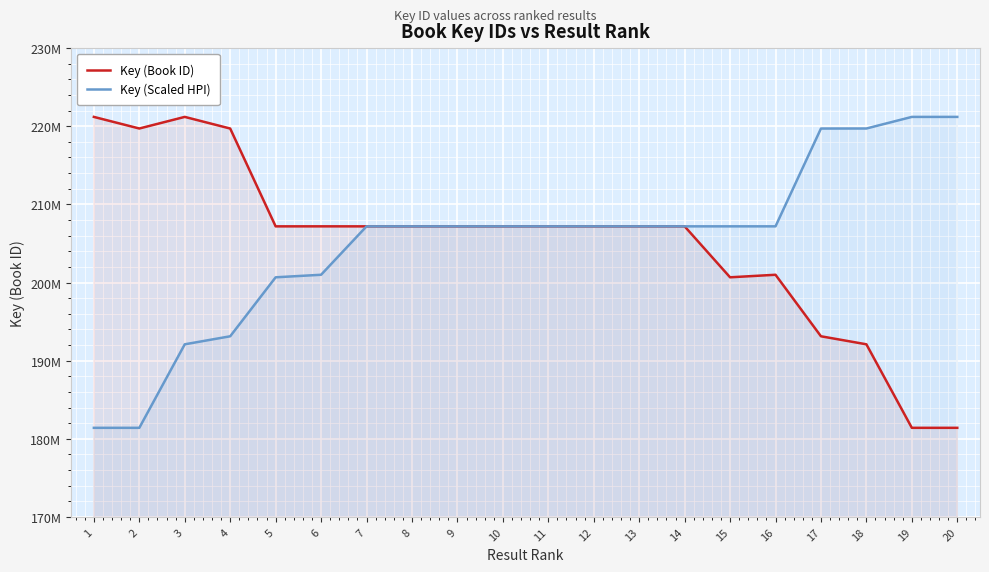

Reading left to right, list all the values displayed in this chart.

Key (Book ID): 1=221195120	2=219710609	3=221196324	4=219706055	5=207186219	6=207188064	7=207185562	8=207186013	9=207185726	10=207185603	11=207187695	12=207184699	13=207185890	14=207187408	15=200665424	16=200990357	17=193117157	18=192089982	19=181400657	20=181400737
Key (Scaled HPI): 1=181400657	2=181400737	3=192089982	4=193117157	5=200665424	6=200990357	7=207184699	8=207185562	9=207185603	10=207185726	11=207185890	12=207186013	13=207186219	14=207187408	15=207187695	16=207188064	17=219706055	18=219710609	19=221195120	20=221196324